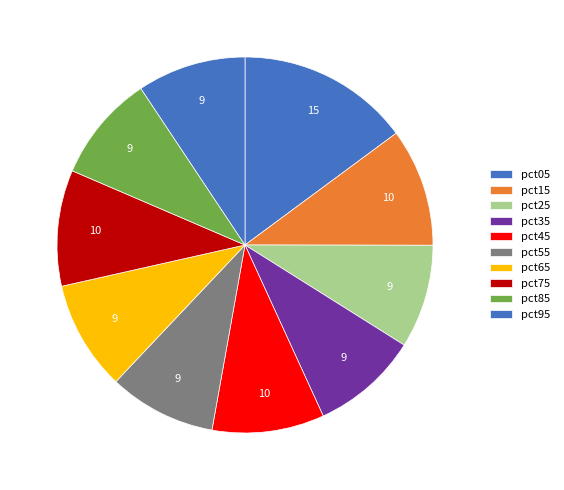

How many slices are in this pie chart?

10